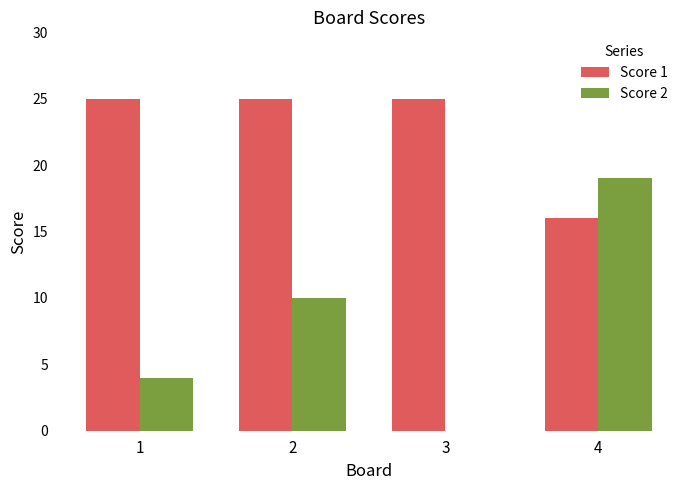

The Score 2 series shows 19 at 4. True or false?

True